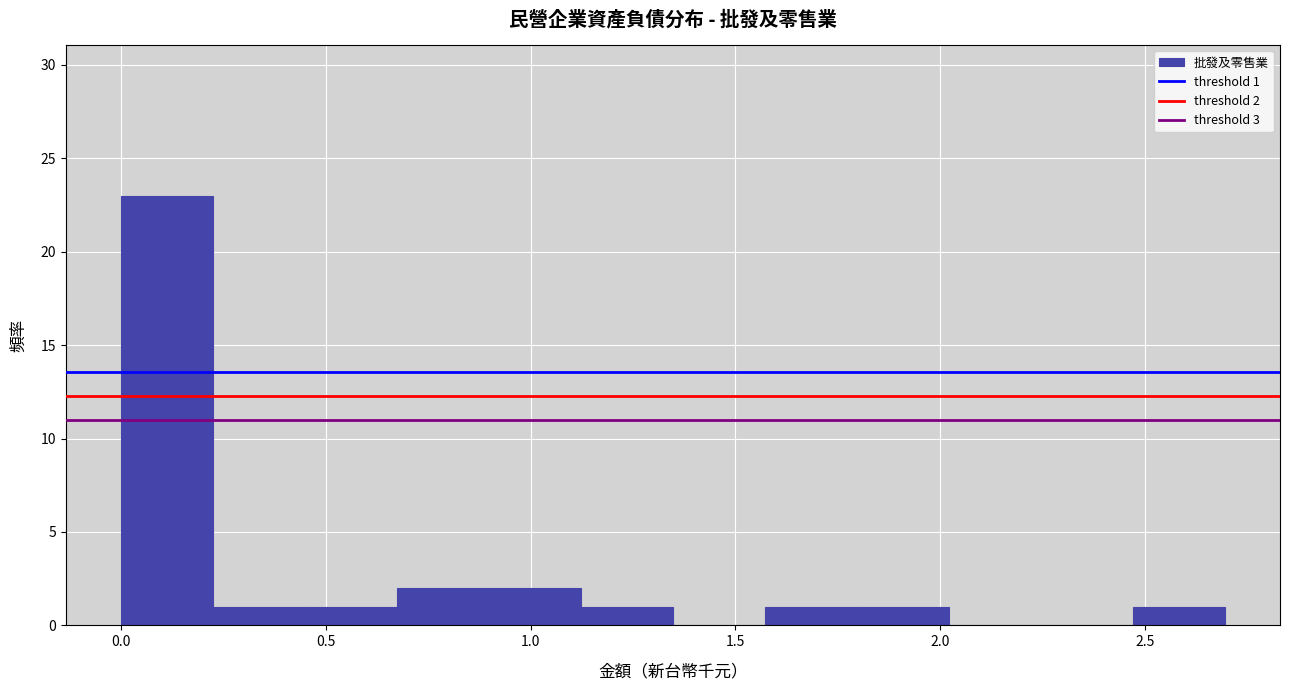

Which range on the x-axis has the tallest bar?

0.00 to 0.20